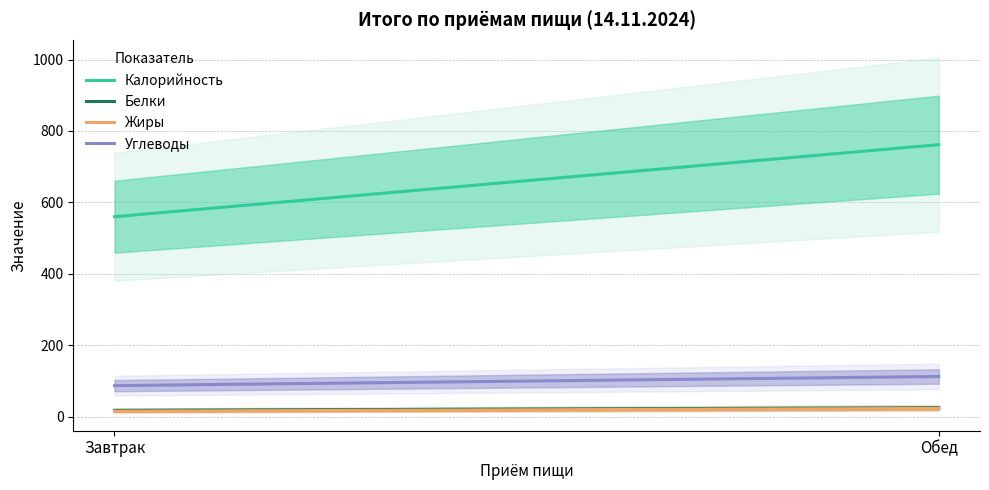

Which series has the widest spread of values?

Калорийность